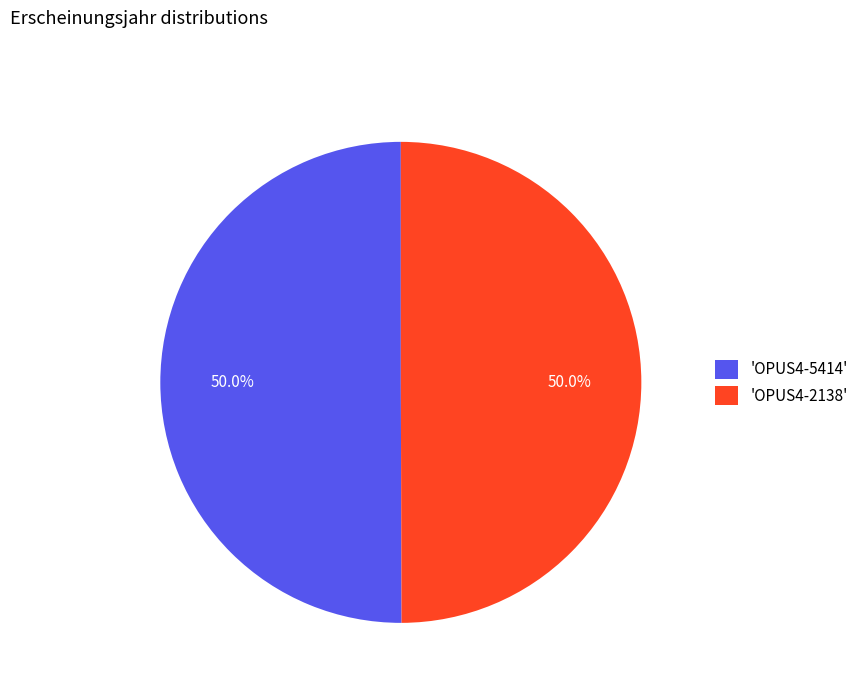

What portion of the pie excludes 'OPUS4-2138'?

50.0%